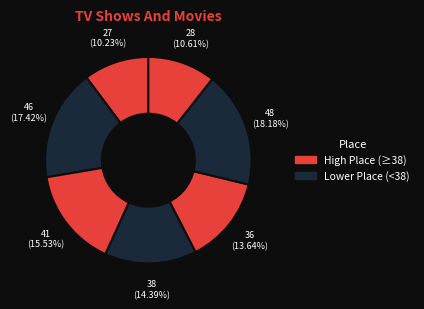

To the nearest percent, what is the average slice percentage?

14%